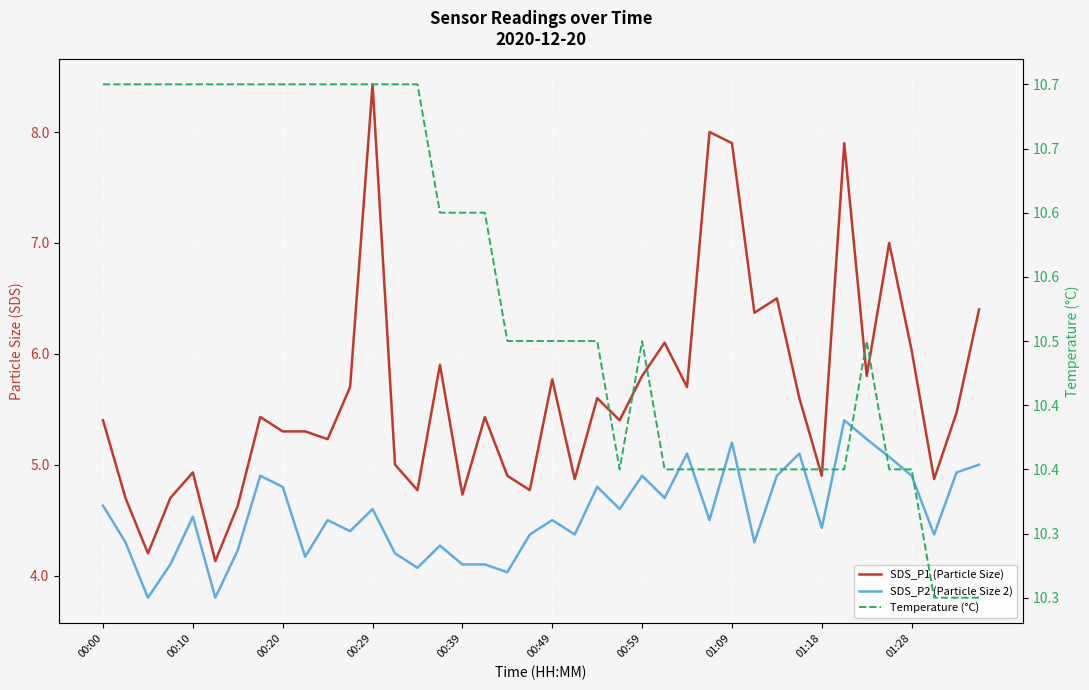

At which label is Temperature (°C) closest to 10?

37